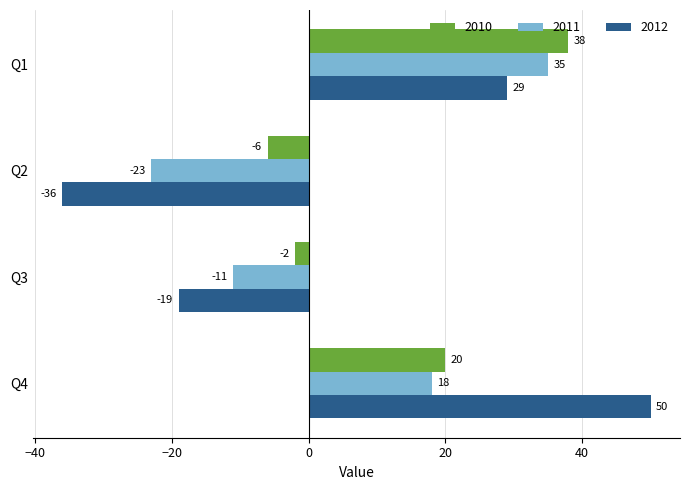

How many distinct data groups are displayed?

3